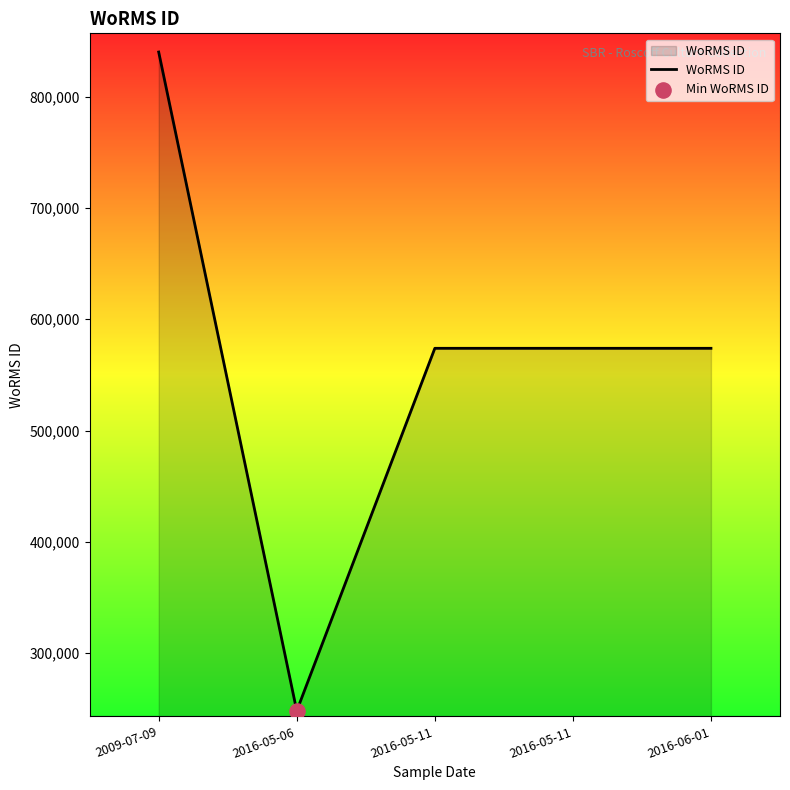

Between 2009-07-09 and 2016-05-06, which is larger?

2009-07-09